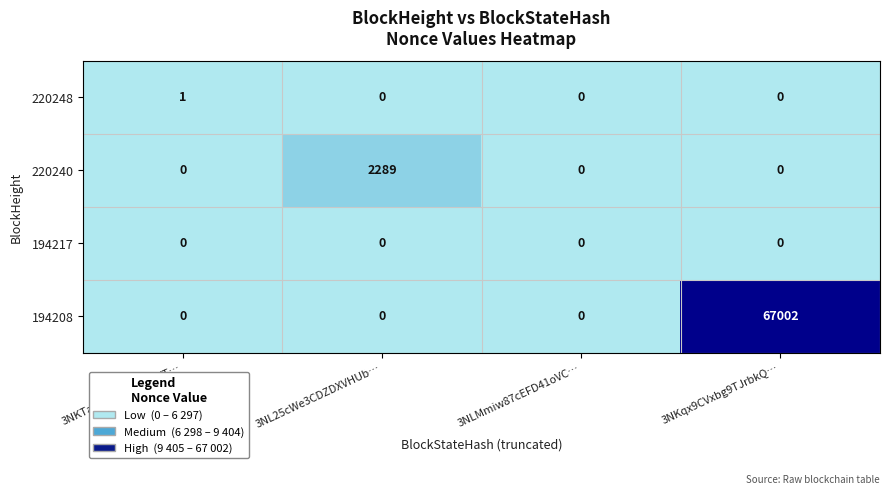

Between 3NLMmiw87cEFD41oVC… and 3NKqx9CVxbg9TJrbkQ…, which series saw the biggest shift?

194208